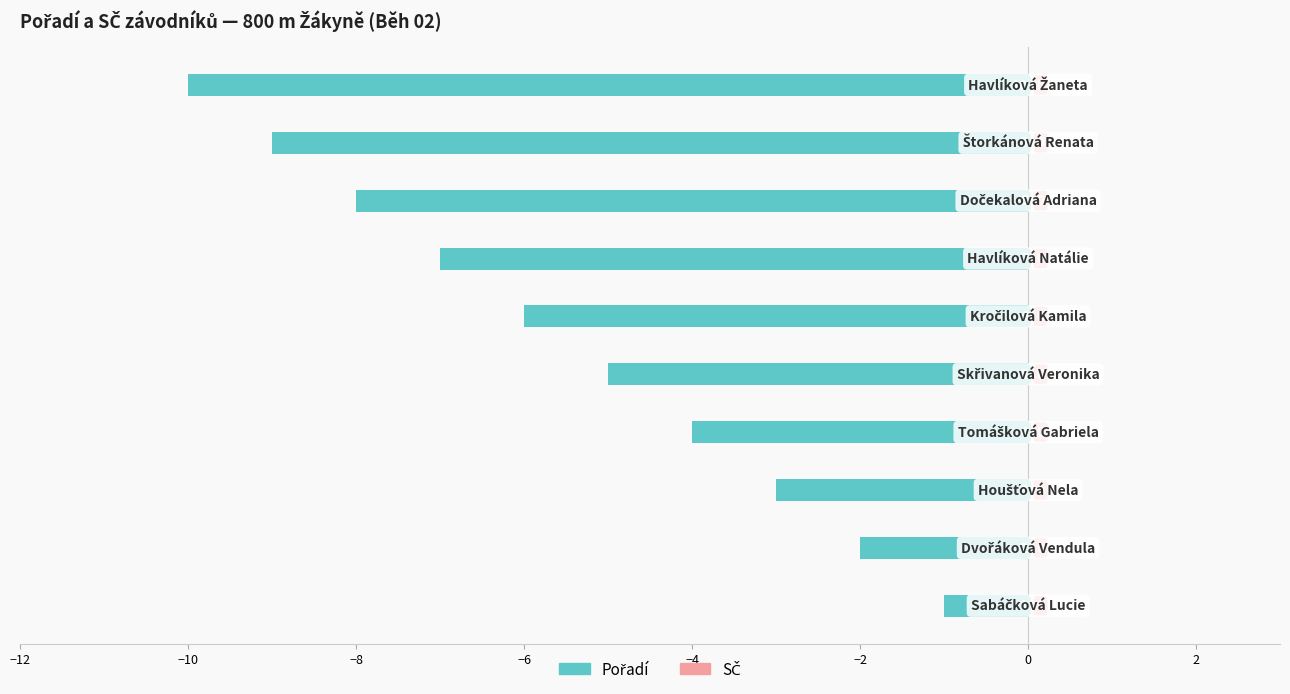

How many bars are there in total?

10